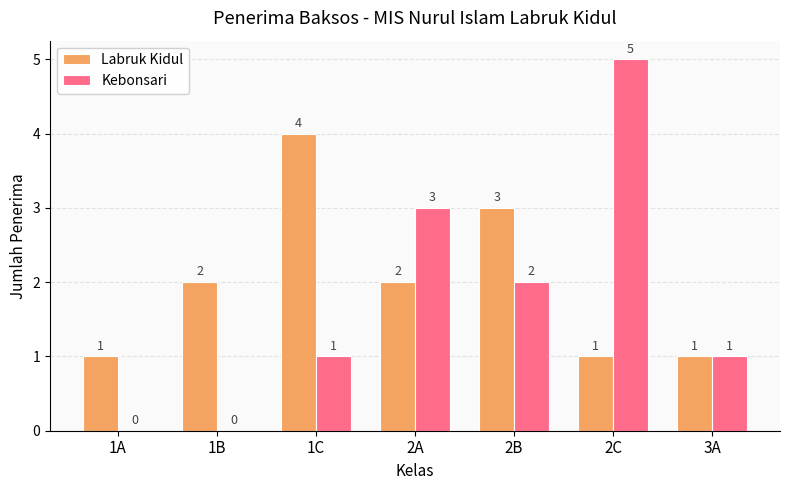

True or false: Labruk Kidul has a value of 5 at 2B.

False